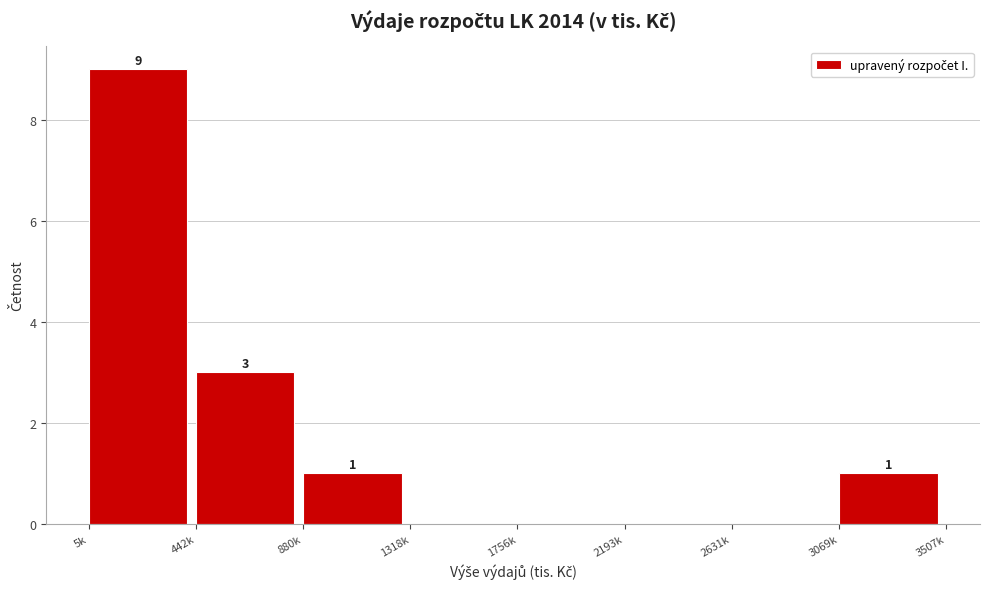

Reading right to left, extract all data points from this chart.

3069k=1	2631k=0	2193k=0	1756k=0	1318k=0	880k=1	442k=3	5k=9